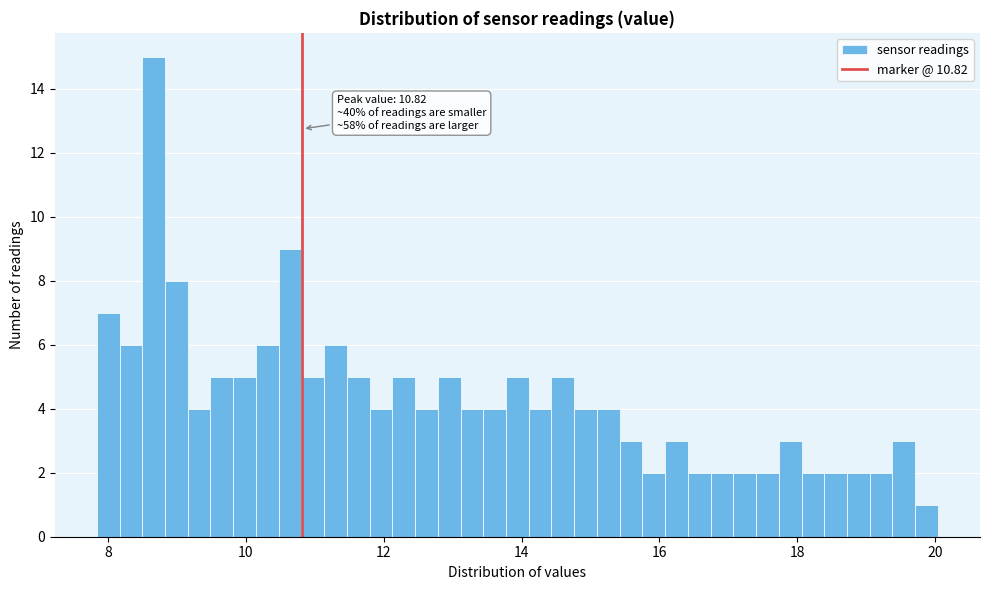

Read against the x-axis, roughly where is the centre of the tallest bar?

8.6